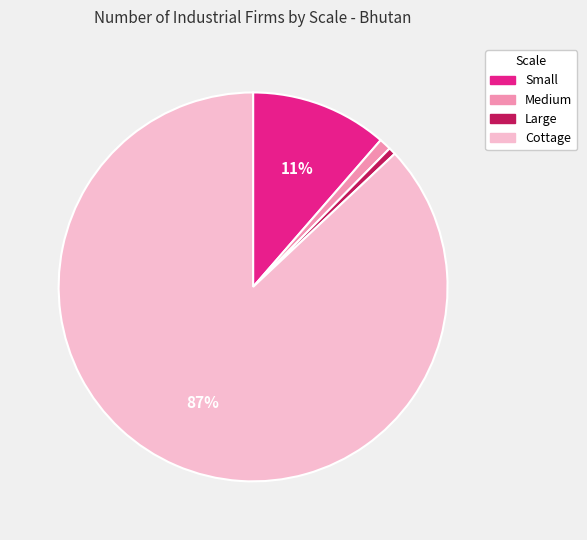

Do Large and Small together represent more than half of the pie?

No